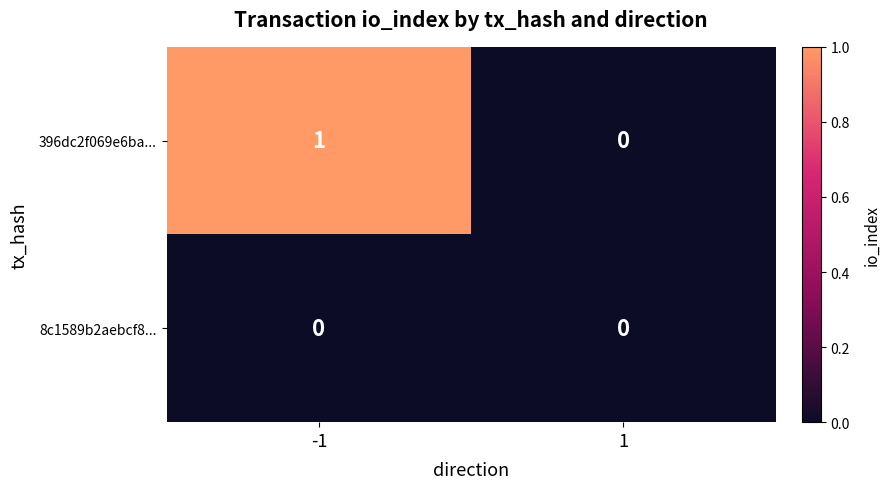

Which series has the largest total across all categories?

396dc2f069e6ba...